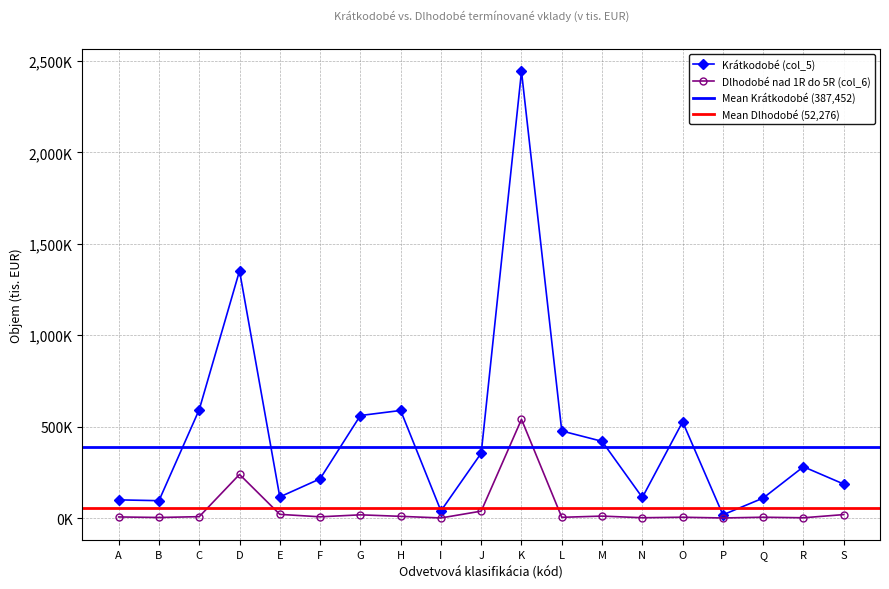

What is the spread (max minus min) of values at E?

95348